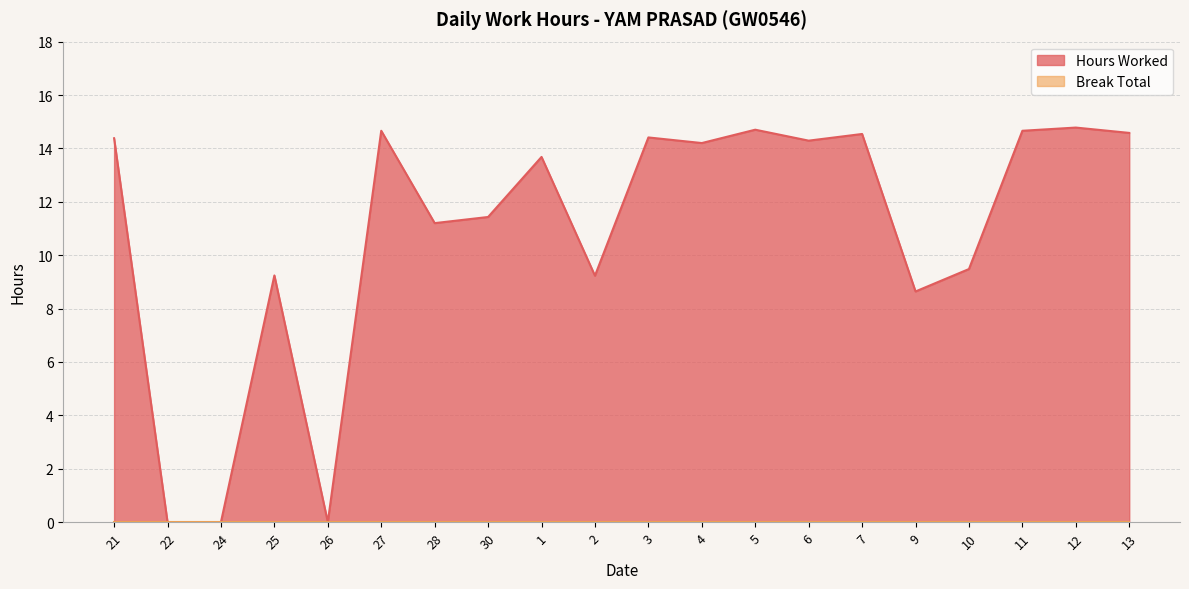

How many interior local valleys (lower than both neighbors) does the data have?

6